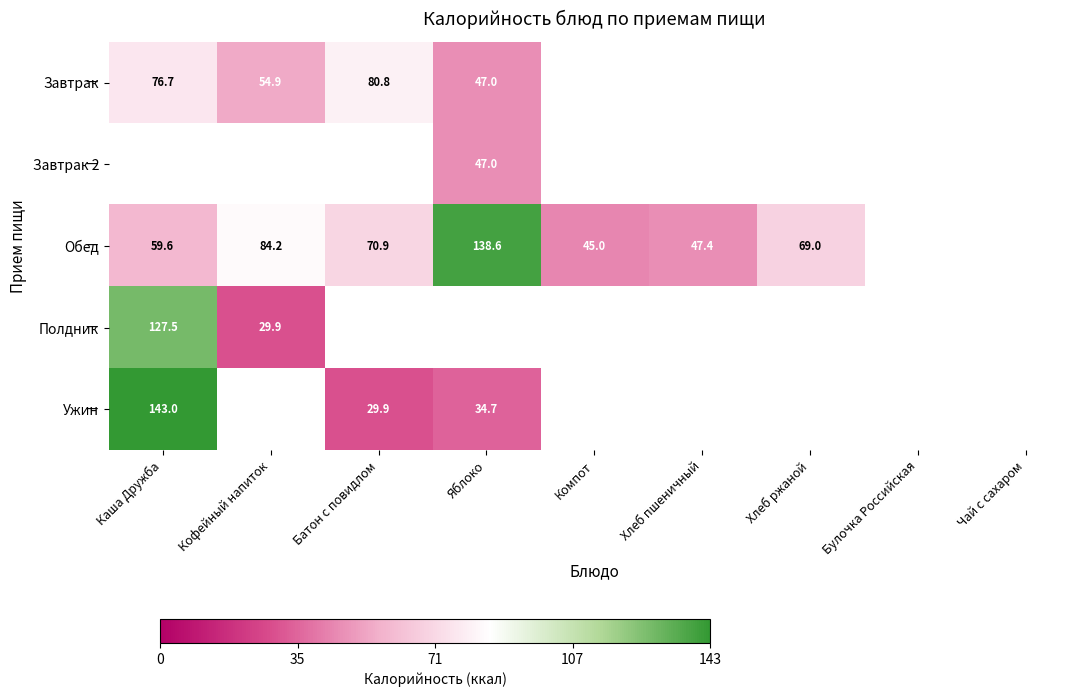

Is it true that Обед equals 31.5 at Хлеб пшеничный?

False